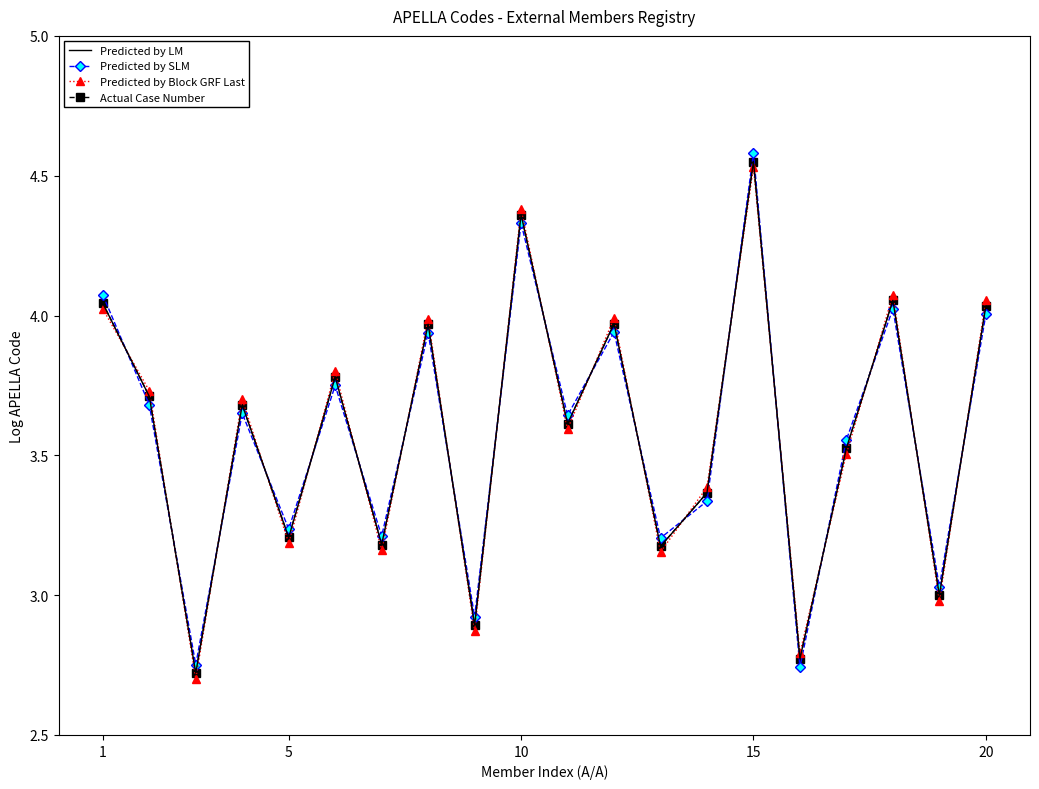

Which series has the largest total across all categories?

Predicted by LM